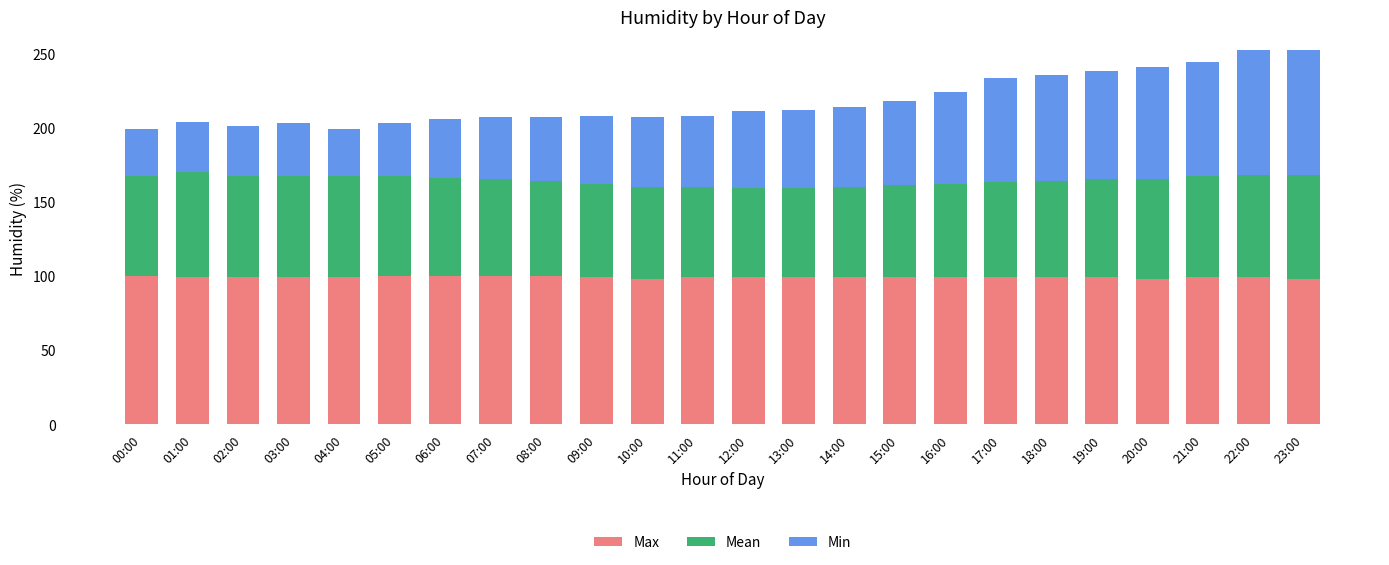

Is it true that Max equals 99 at 02:00?

True